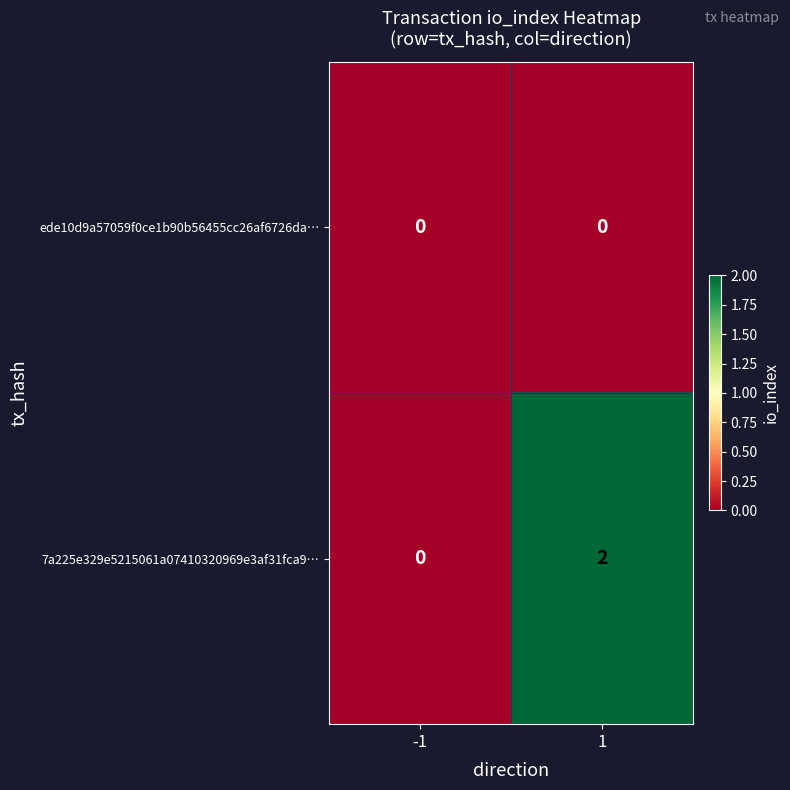

Rank the categories by 7a225e329e5215061a07410320969e3af31fca9… value from highest to lowest.

1, -1